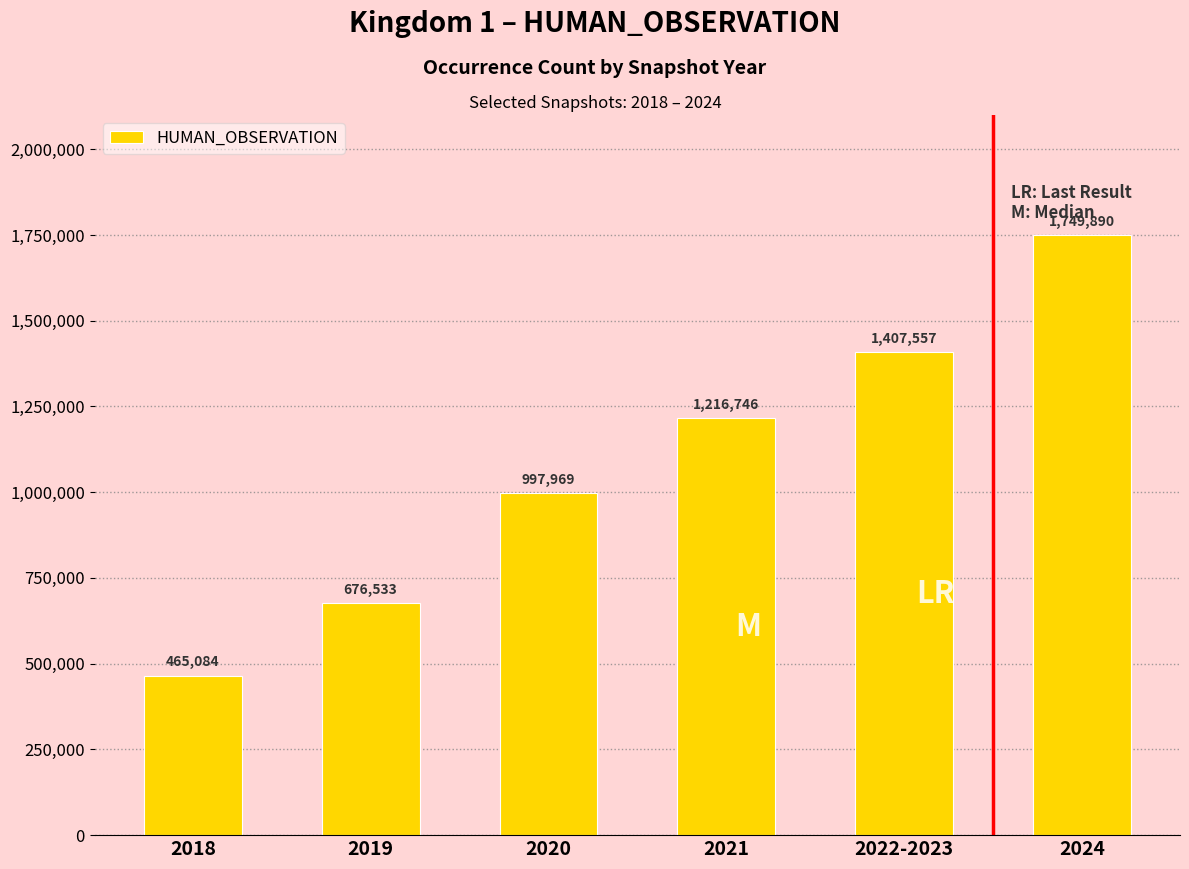

What is the maximum value shown in the chart?

1749890